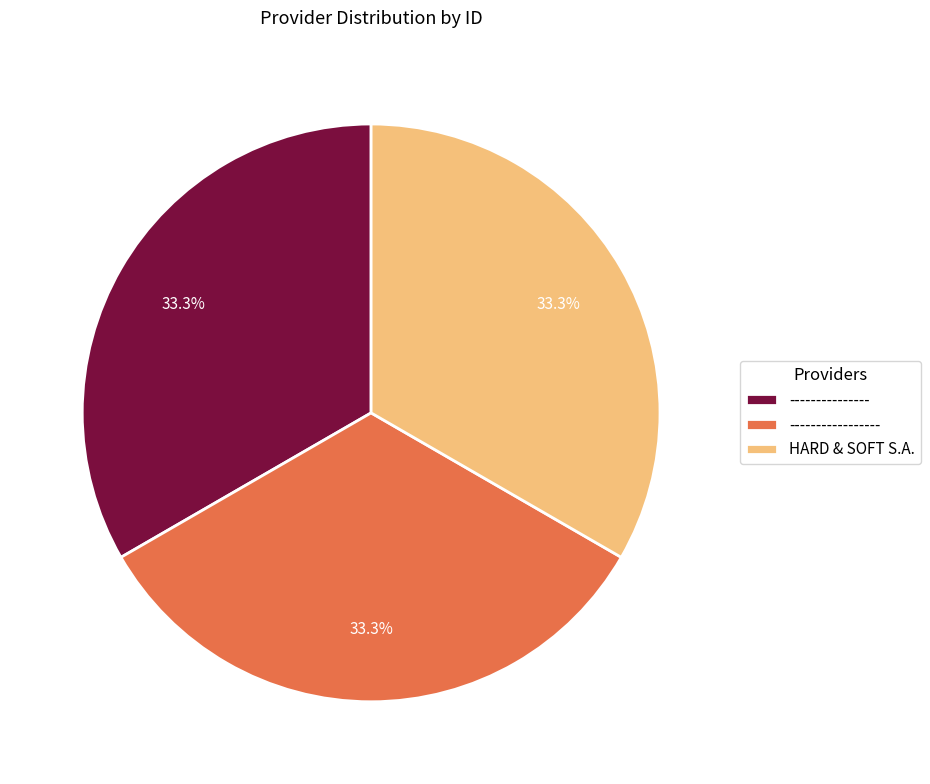

What is the ratio of the value at HARD & SOFT S.A. to the value at -----------------?

1.0